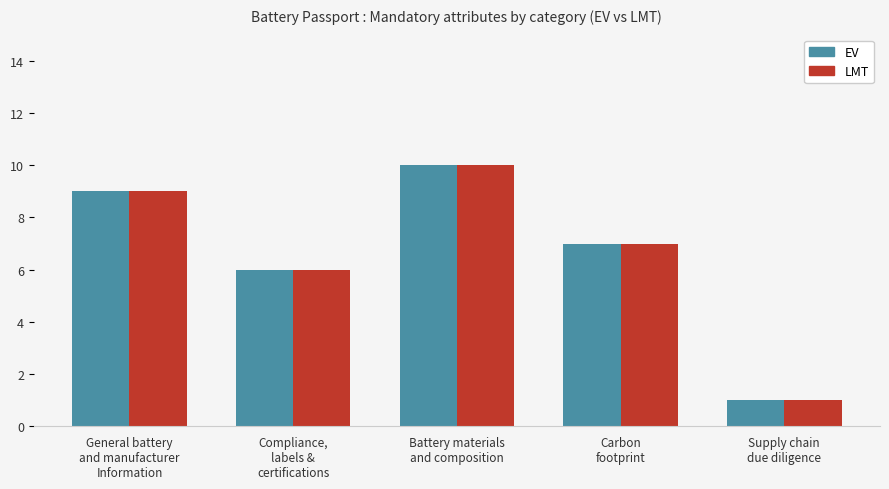

What are all the series names shown in the legend?

EV, LMT